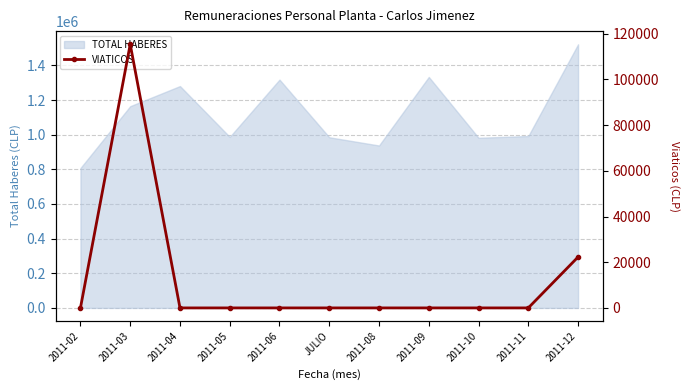

The TOTAL HABERES series shows 666351 at JULIO. True or false?

False